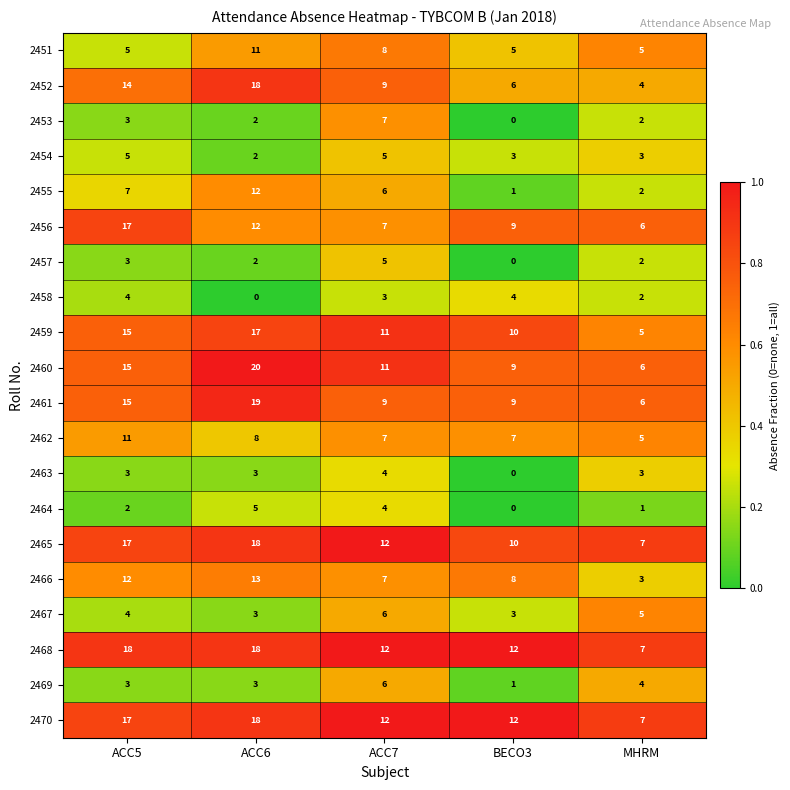

How many distinct data groups are displayed?

20